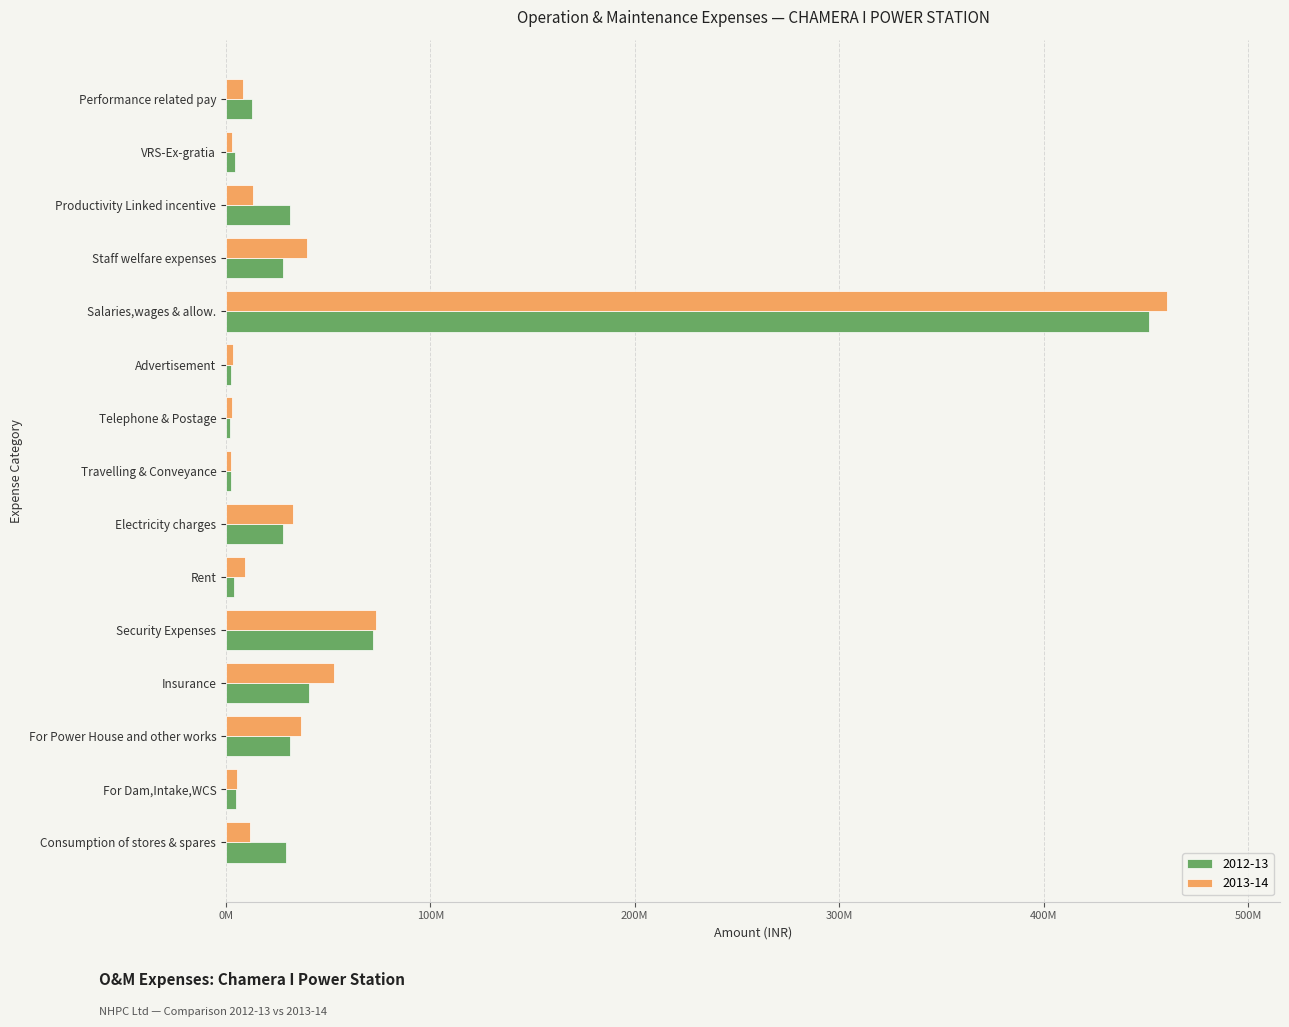

At which label does 2012-13 reach its peak?

Salaries,wages & allow.